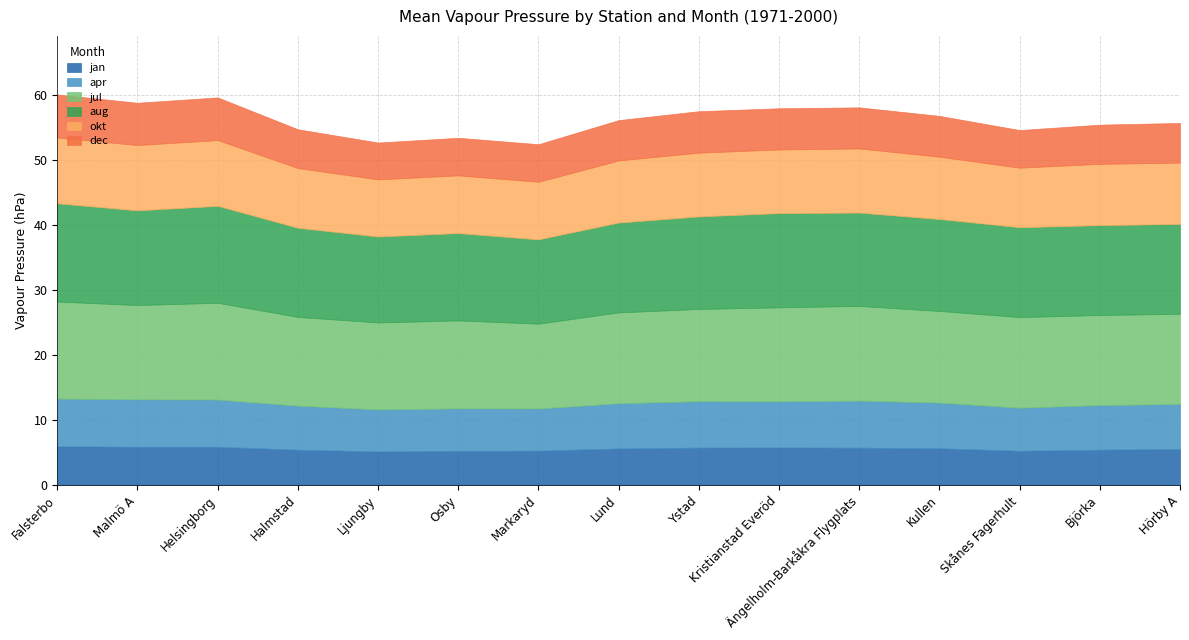

What is the label of the 8th point from the left?

Lund